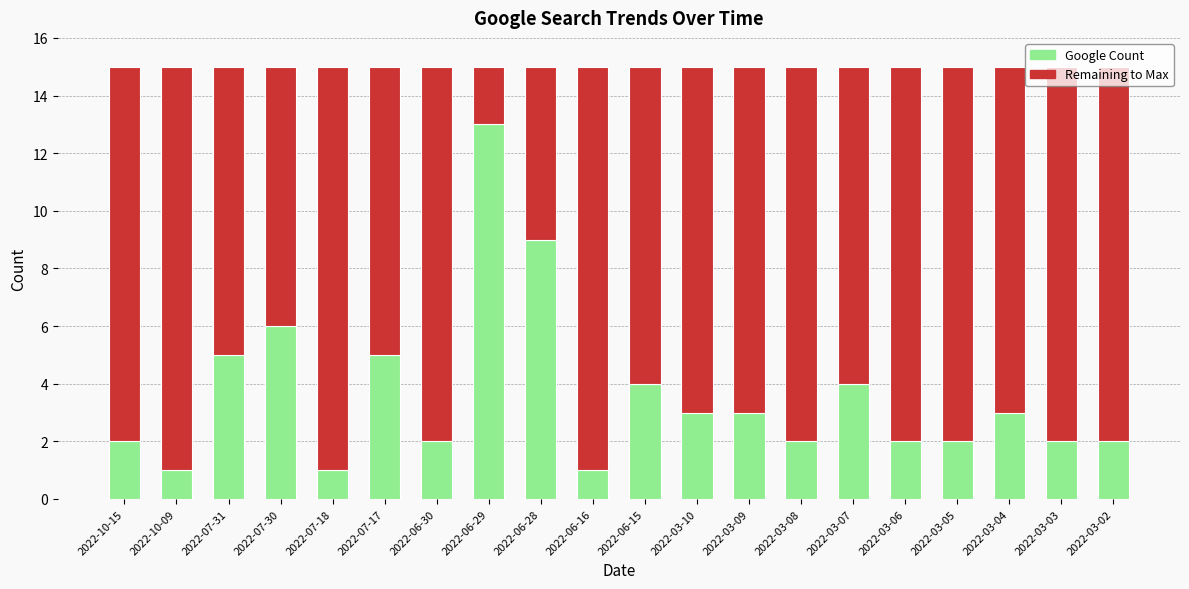

Reading left to right, list all the values displayed in this chart.

2	1	5	6	1	5	2	13	9	1	4	3	3	2	4	2	2	3	2	2